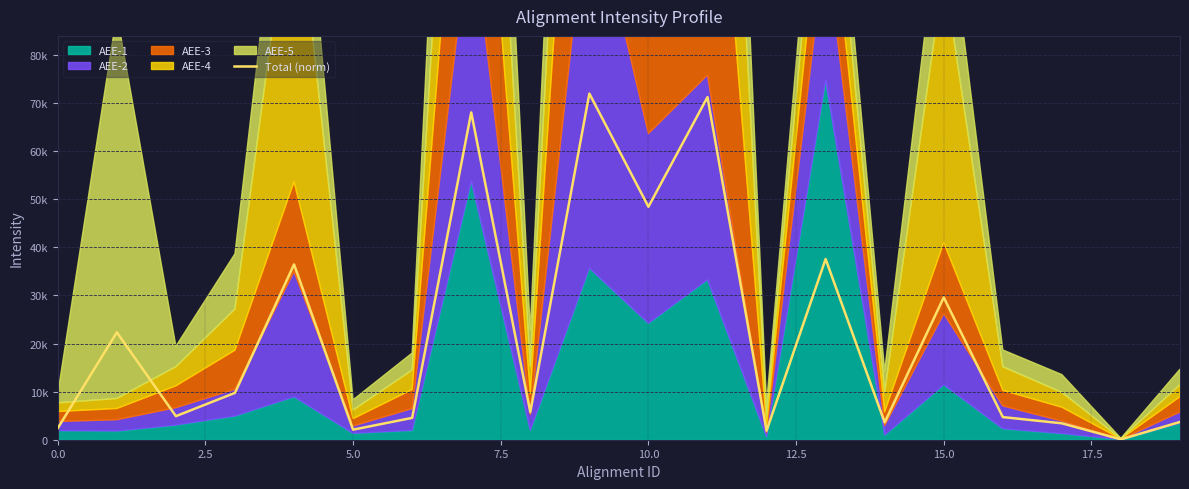

Count the number of values greater than 5750.

10